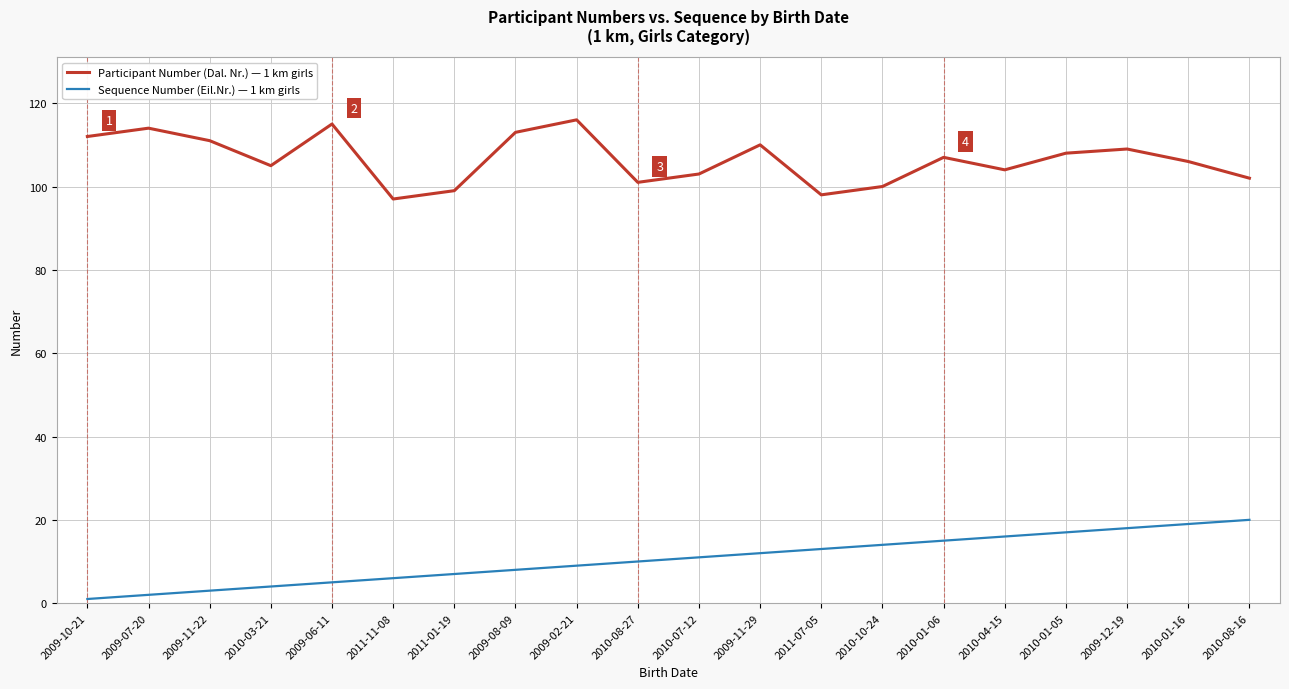

True or false: Sequence Number (Eil.Nr.) — 1 km girls has a value of 6 at 2011-11-08.

True